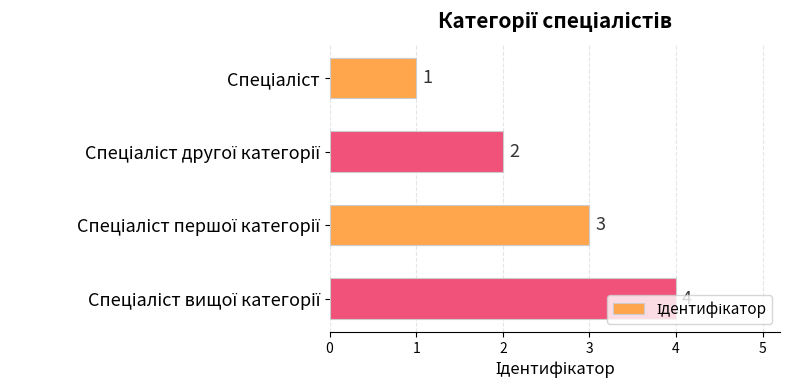

What is the difference between the second highest and second lowest values?

1